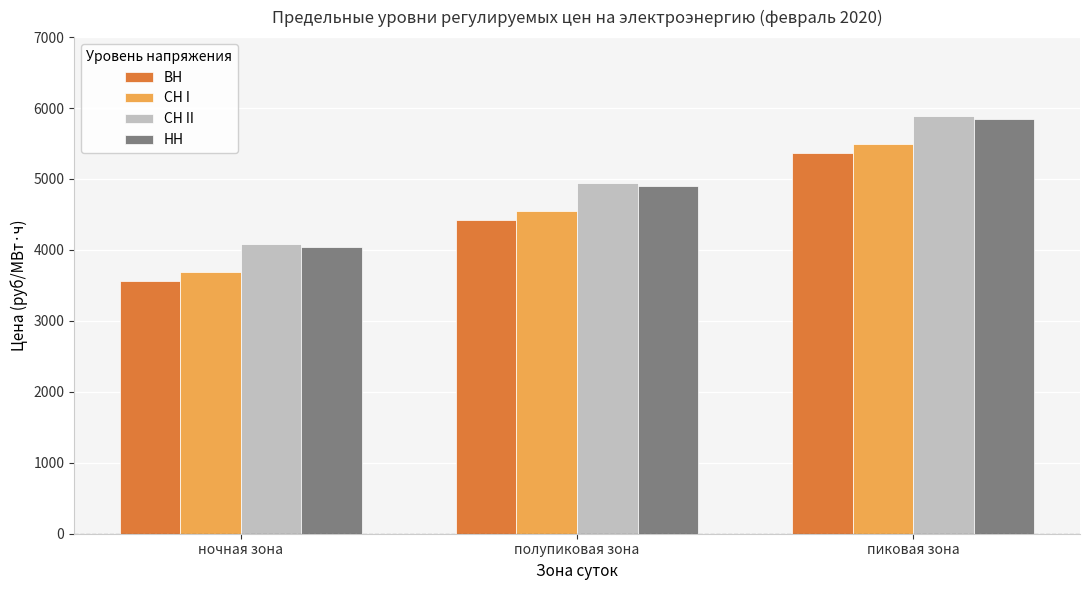

Rank the categories by ВН value from lowest to highest.

ночная зона, полупиковая зона, пиковая зона